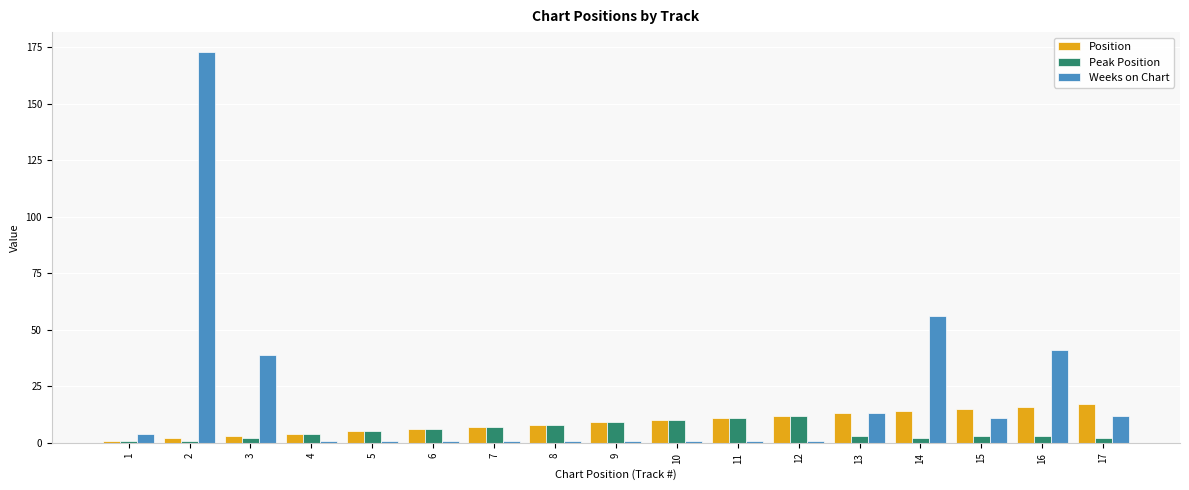

At how many categories does at least one series exceed 19?

4